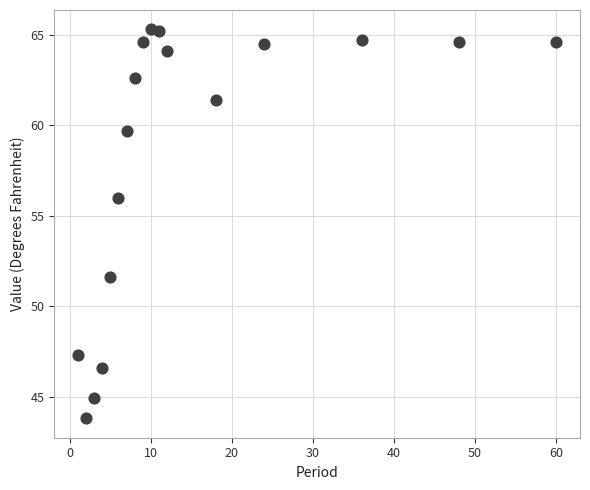

What is the range of Y values (max minus min)?

21.5